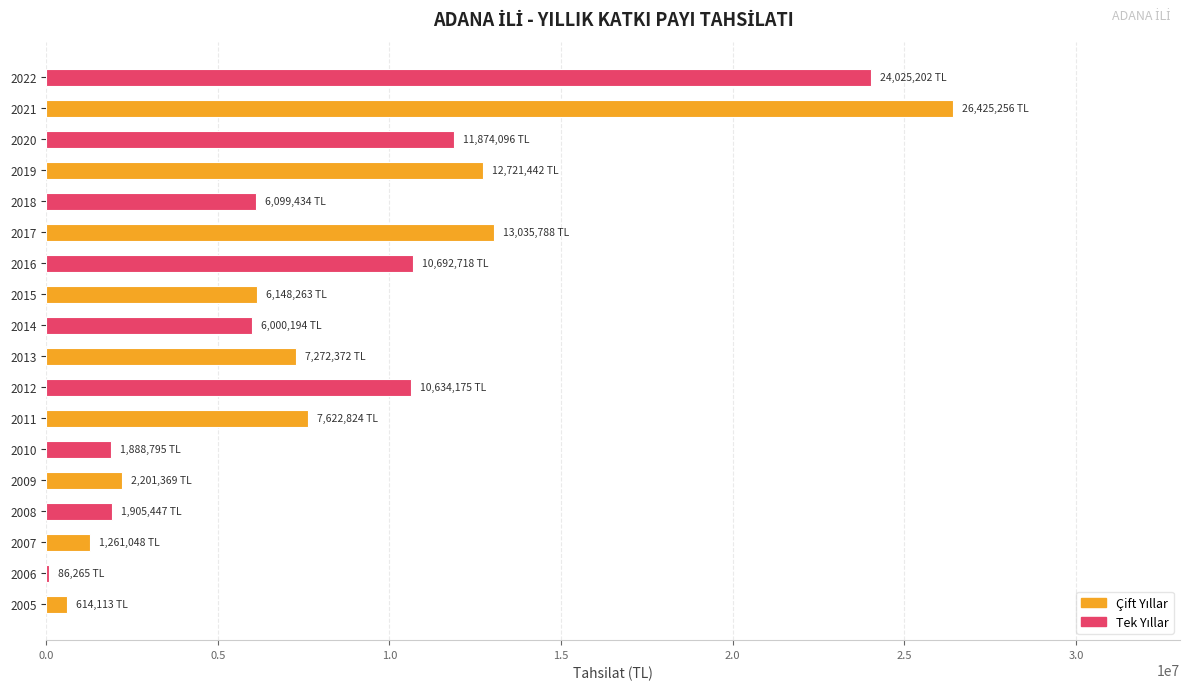

What is the change in value from 2011 to 2017?

+5412964.0